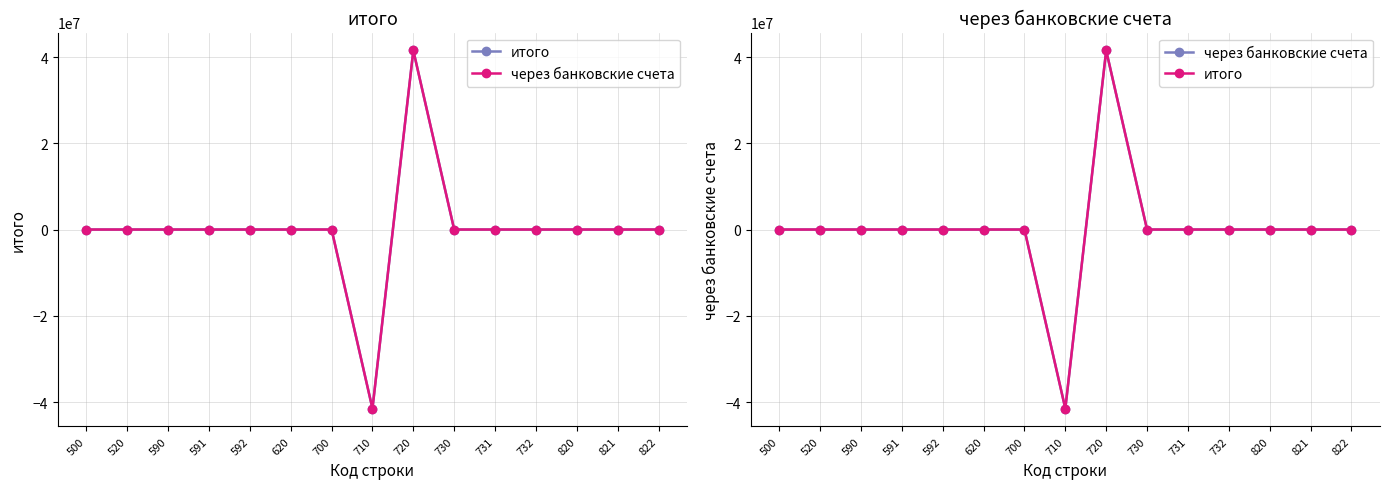

Which has a higher value, 591 or 520?

591